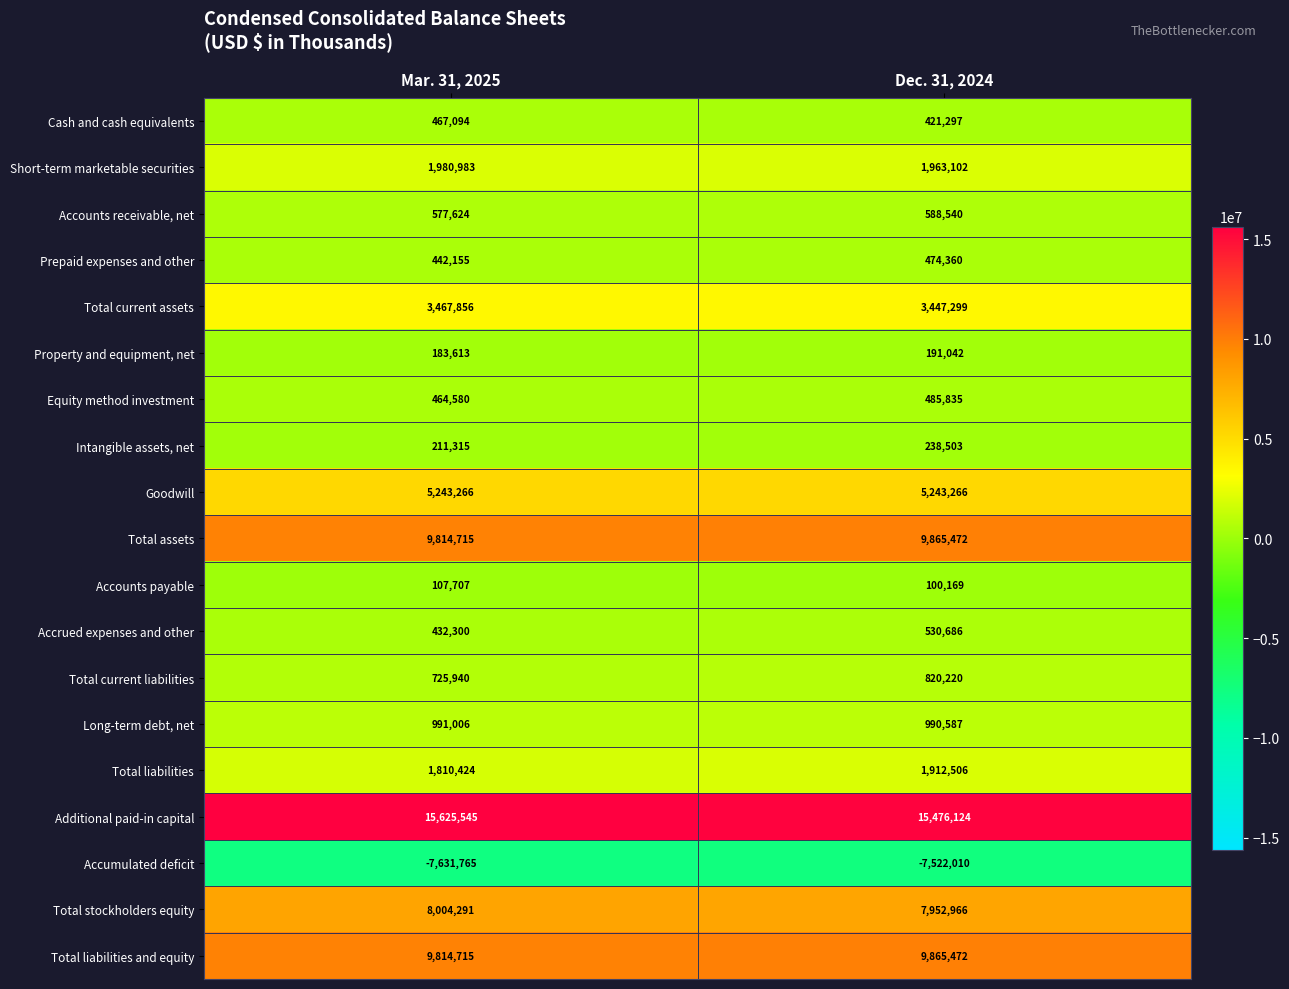

What is the approximate value of Total stockholders equity at Dec. 31, 2024, to the nearest 100?

7953000